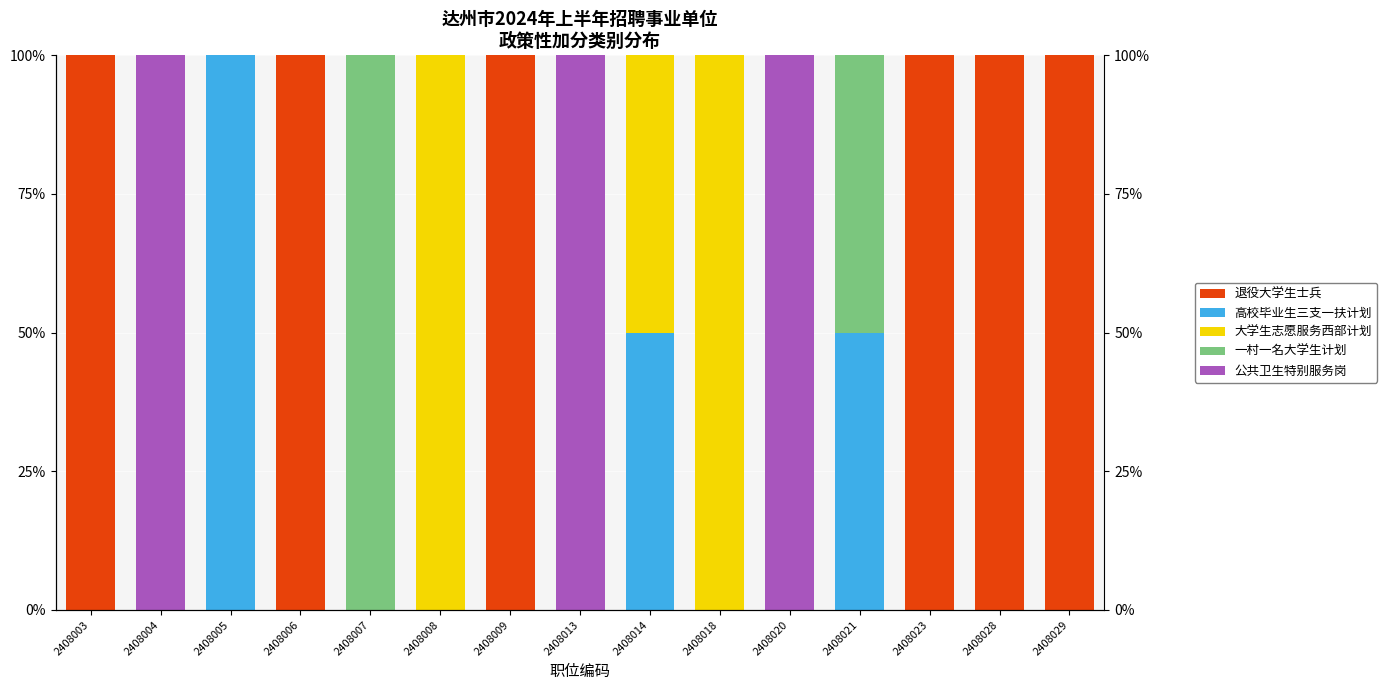

Which series has the largest total across all categories?

退役大学生士兵